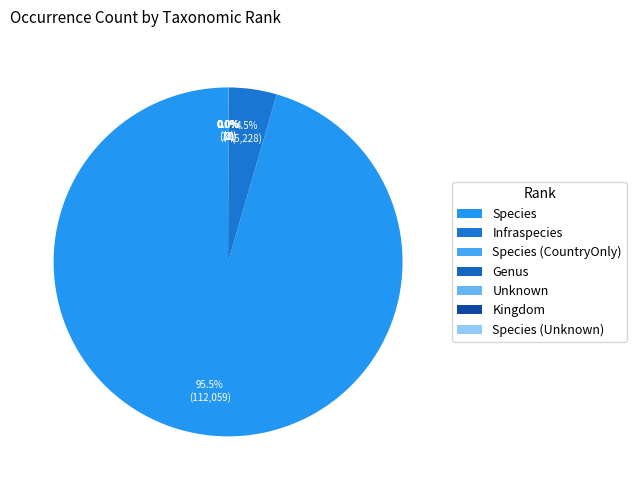

Which slice represents more than half of the pie?

Species